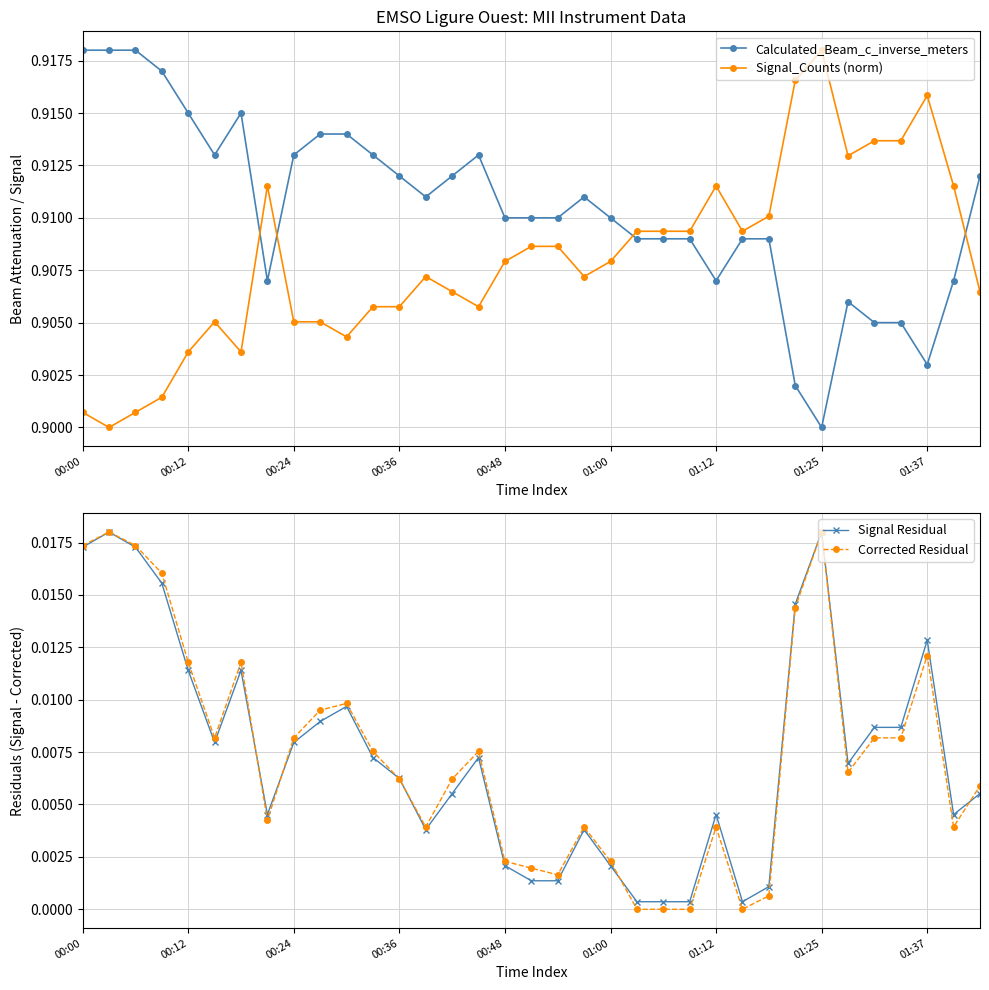

The value of Signal_Counts (norm) at 01:25 is 1.4. True or false?

False